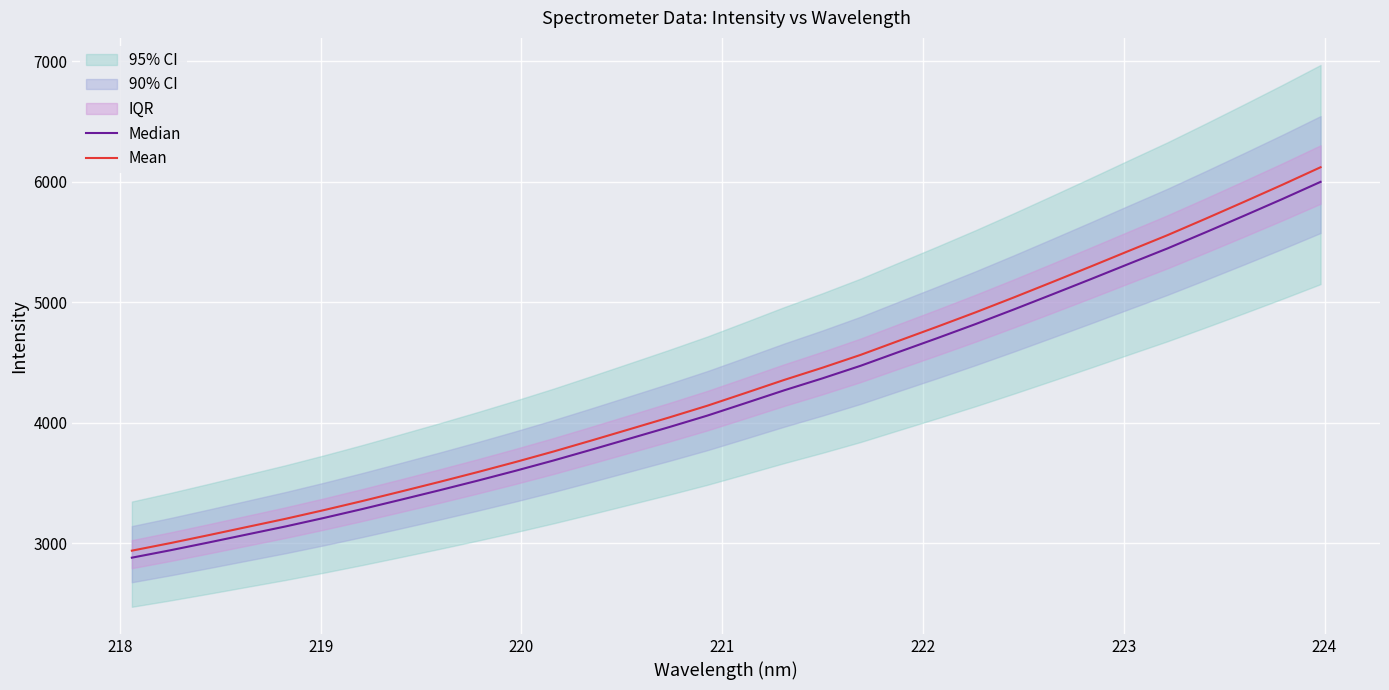

Which series has the largest total across all categories?

Mean